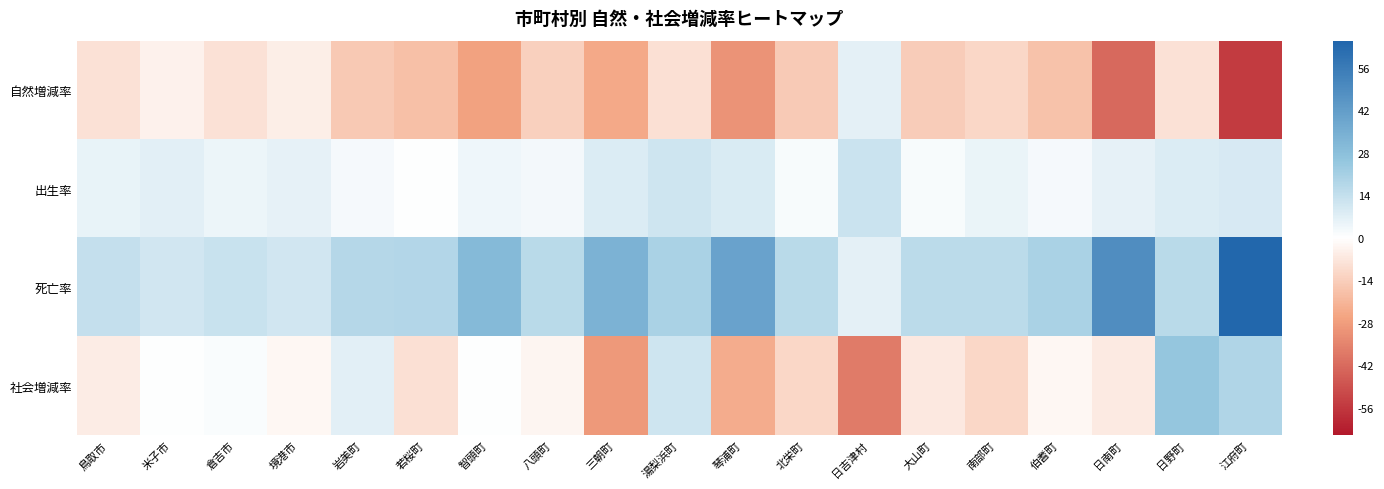

Reading right to left, transcribe all the data shown in this chart.

自然増減率: 江府町=-54.9	日野町=-8.3	日南町=-42.4	伯耆町=-17.6	南部町=-11.5	大山町=-14.3	日吉津村=6.2	北栄町=-14.9	琴浦町=-30.8	湯梨浜町=-8.7	三朝町=-24.8	八頭町=-13.7	智頭町=-26.5	若桜町=-18.1	岩美町=-15.5	境港市=-5.0	倉吉市=-8.6	米子市=-3.9	鳥取市=-8.5
出生率: 江府町=9.1	日野町=8.3	日南町=6.1	伯耆町=2.2	南部町=4.6	大山町=1.6	日吉津村=12.5	北栄町=1.7	琴浦町=8.8	湯梨浜町=11.6	三朝町=8.3	八頭町=3.0	智頭町=3.8	若桜町=0.0	岩美町=2.2	境港市=5.8	倉吉市=4.6	米子市=7.0	鳥取市=5.3
死亡率: 江府町=64.0	日野町=16.6	日南町=48.5	伯耆町=19.9	南部町=16.1	大山町=15.8	日吉津村=6.2	北栄町=16.6	琴浦町=39.7	湯梨浜町=20.3	三朝町=33.1	八頭町=16.7	智頭町=30.3	若桜町=18.1	岩美町=17.7	境港市=10.8	倉吉市=13.2	米子市=10.9	鳥取市=13.8
社会増減率: 江府町=18.3	日野町=24.9	日南町=-6.1	伯耆町=-2.2	南部町=-11.5	大山町=-6.3	日吉津村=-37.4	北栄町=-11.6	琴浦町=-23.5	湯梨浜町=11.6	三朝町=-29.0	八頭町=-3.0	智頭町=0.0	若桜町=-9.1	岩美町=6.6	境港市=-2.2	倉吉市=1.5	米子市=0.2	鳥取市=-5.5